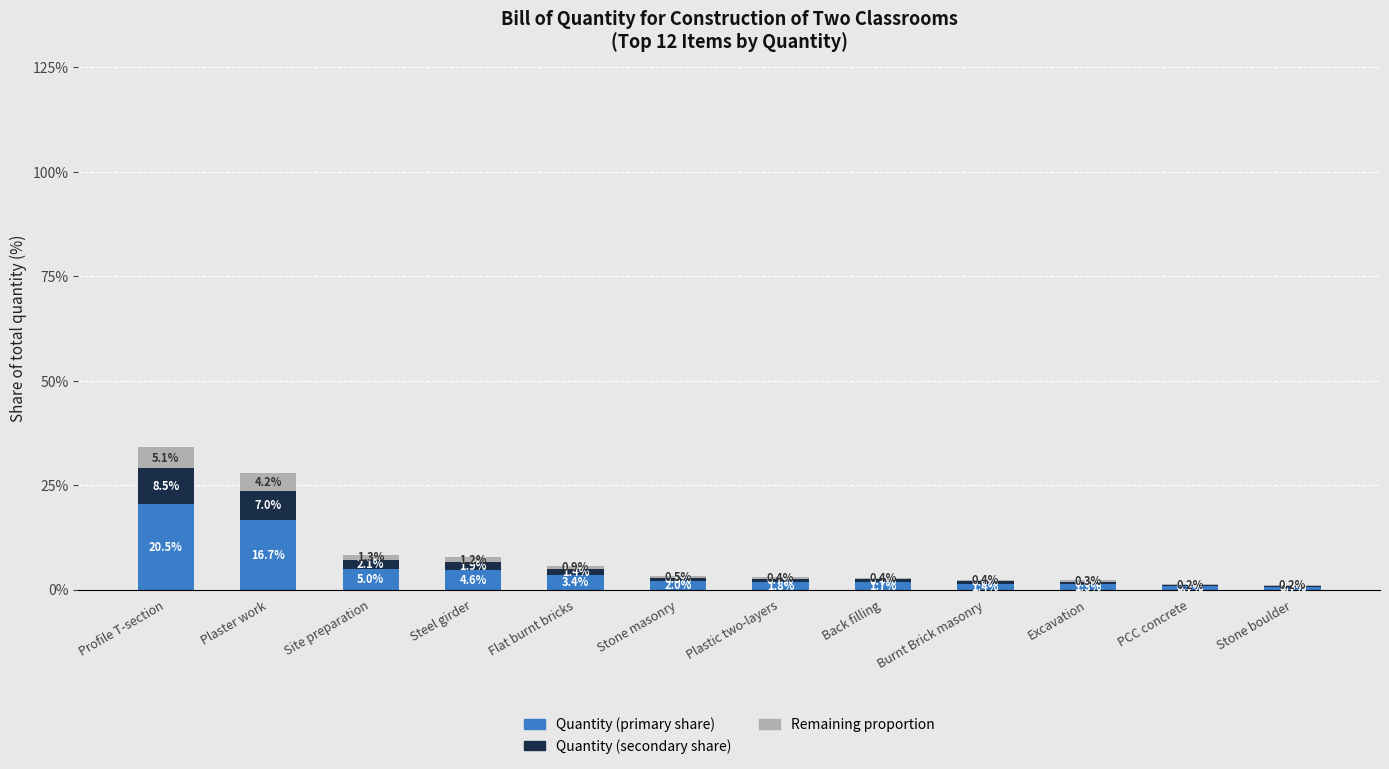

True or false: Quantity (primary share) has a value of 1.4 at Burnt Brick masonry.

True